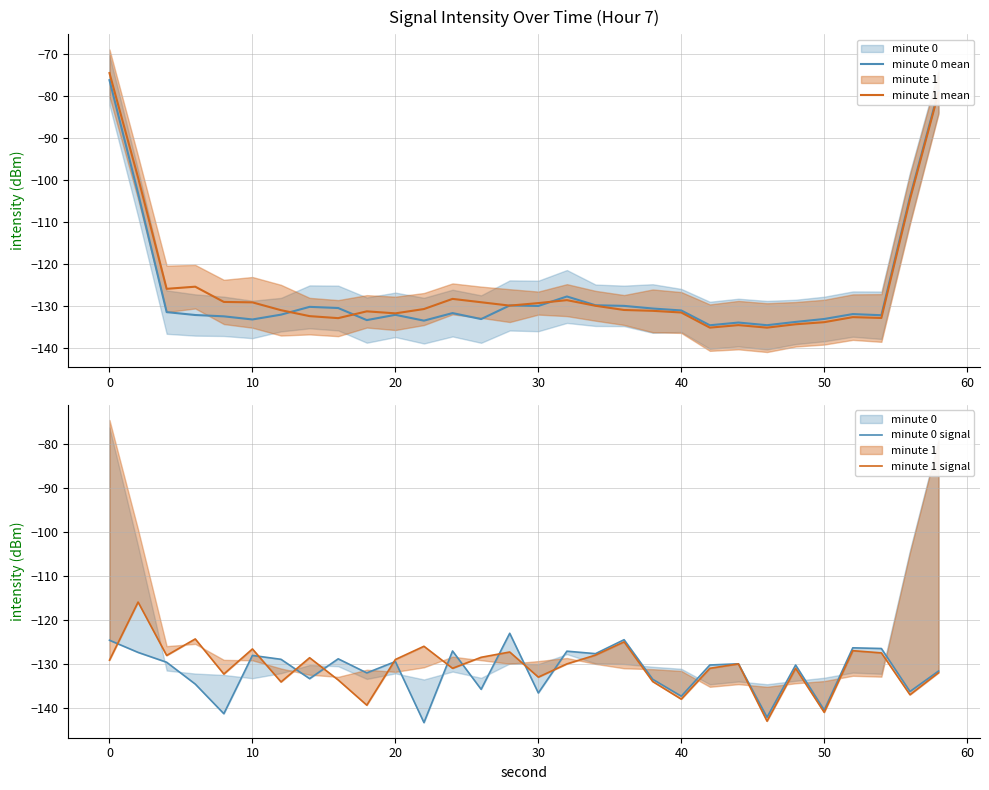

After their last crossing, which series has the higher values: minute 1 signal or minute 0 signal?

minute 0 signal